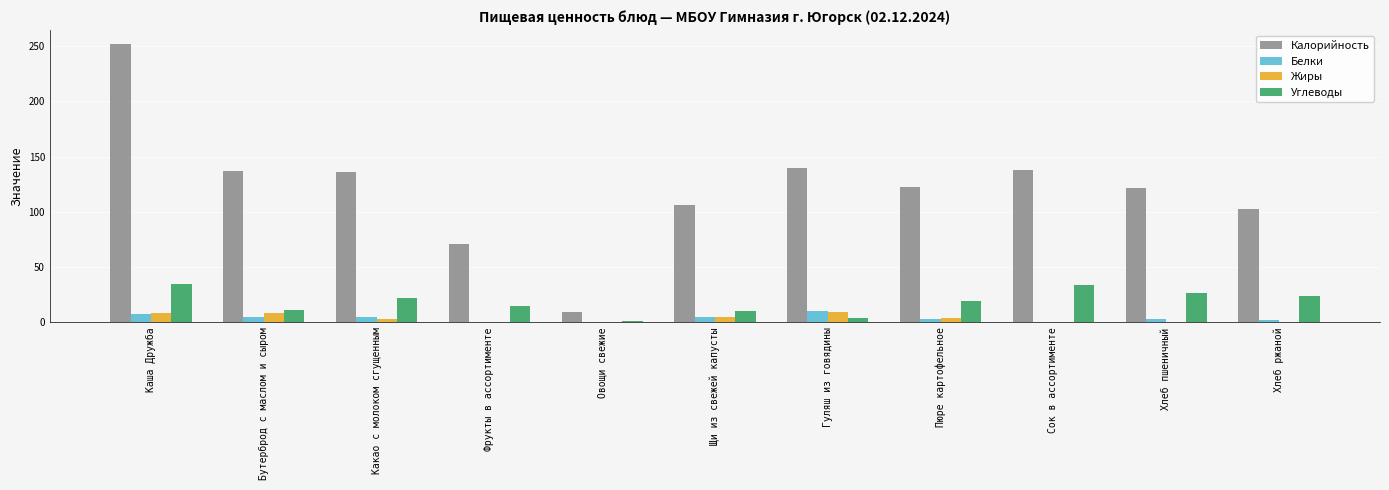

What is the greatest value displayed?

252.0